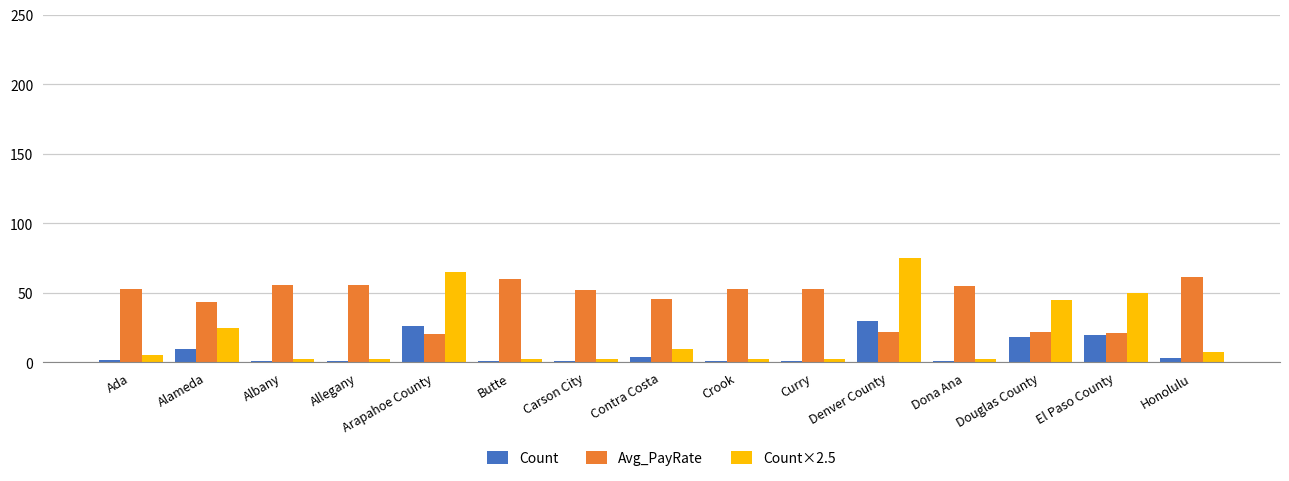

Which series has the largest total across all categories?

Avg_PayRate